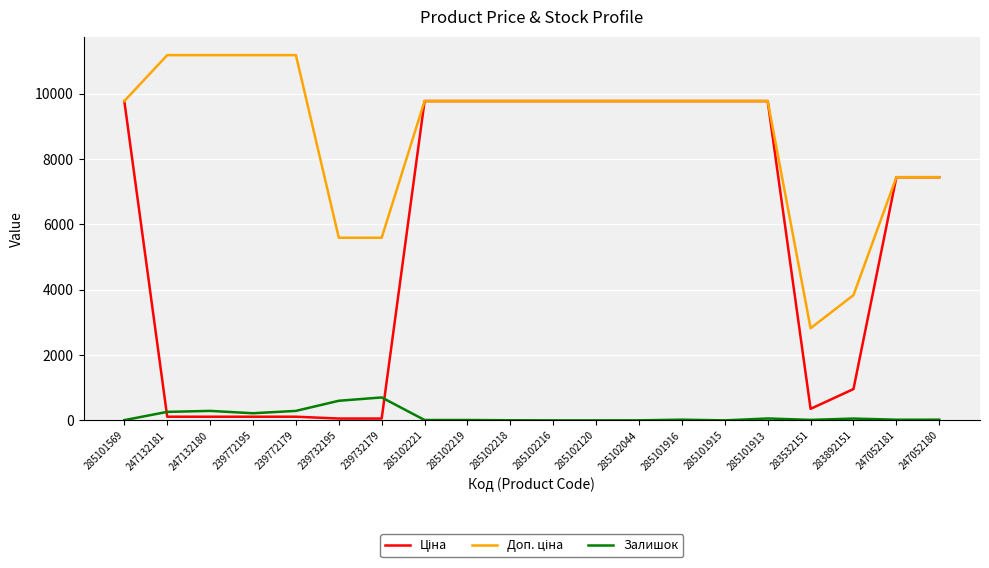

At how many categories does at least one series exceed 10274?

4